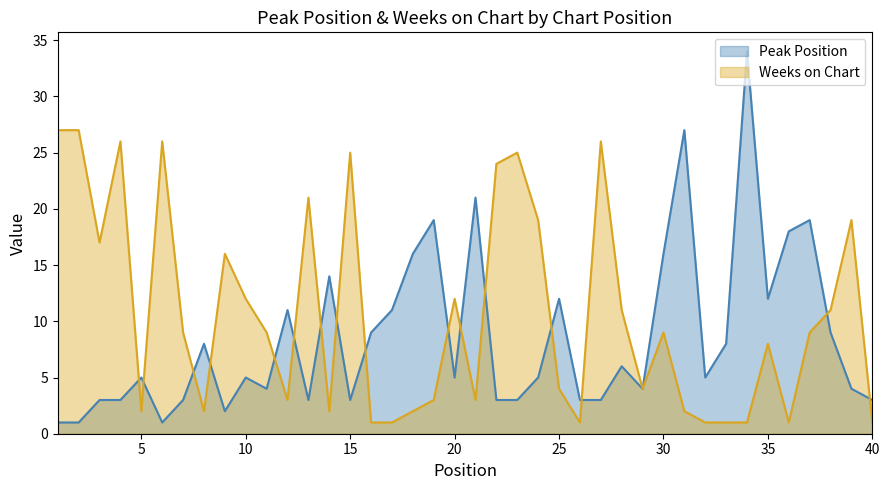

What is the spread (max minus min) of values at 21?

18